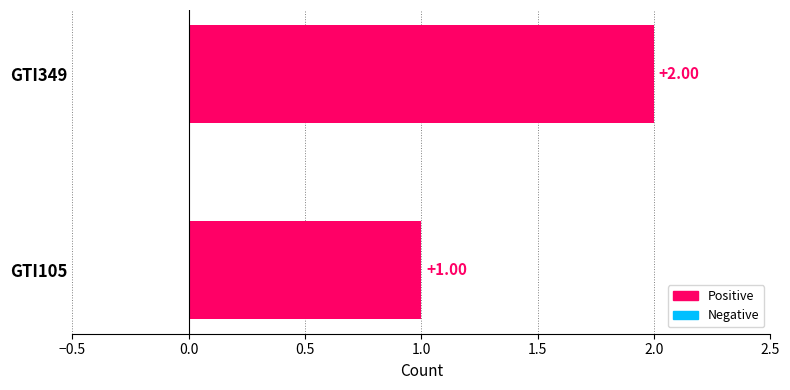

List the labels in order of value, smallest first.

GTI105, GTI349